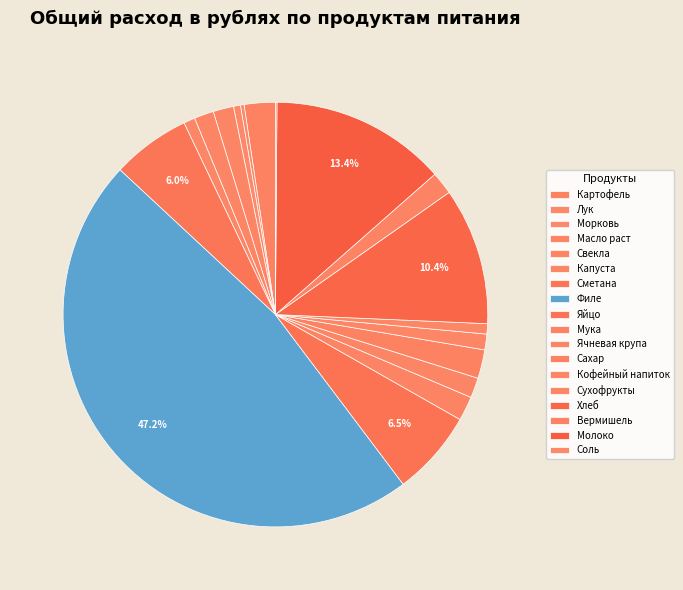

Is there a majority slice in this chart?

No